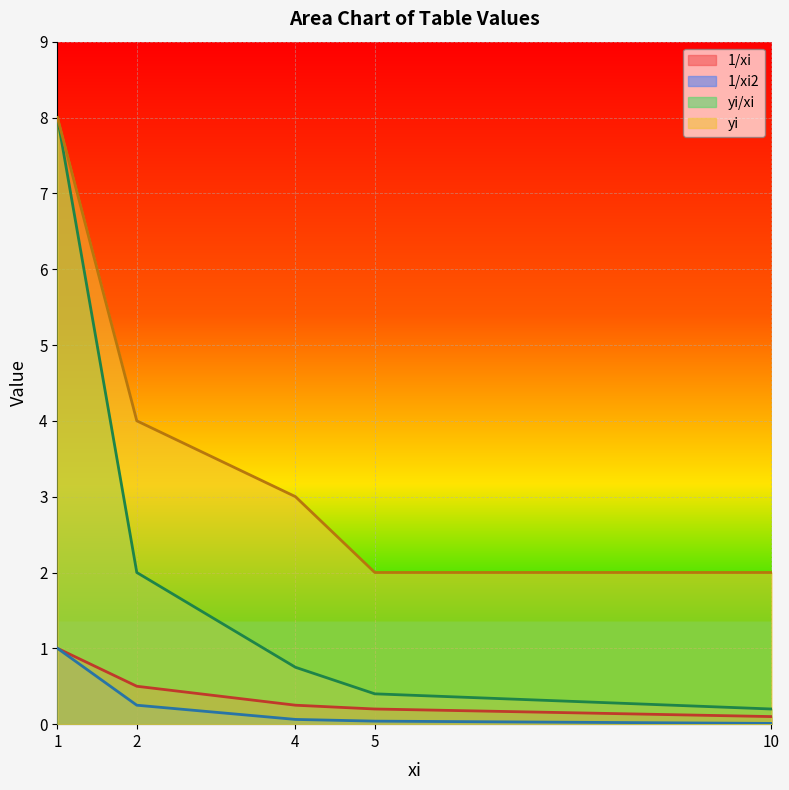

Reading left to right, extract all data points from this chart.

1/xi: 1=1.0	2=0.5	4=0.2	5=0.2	10=0.1
1/xi2: 1=1.0	2=0.2	4=0.1	5=0.0	10=0.0
yi/xi: 1=8.0	2=2.0	4=0.8	5=0.4	10=0.2
yi: 1=8.0	2=4.0	4=3.0	5=2.0	10=2.0